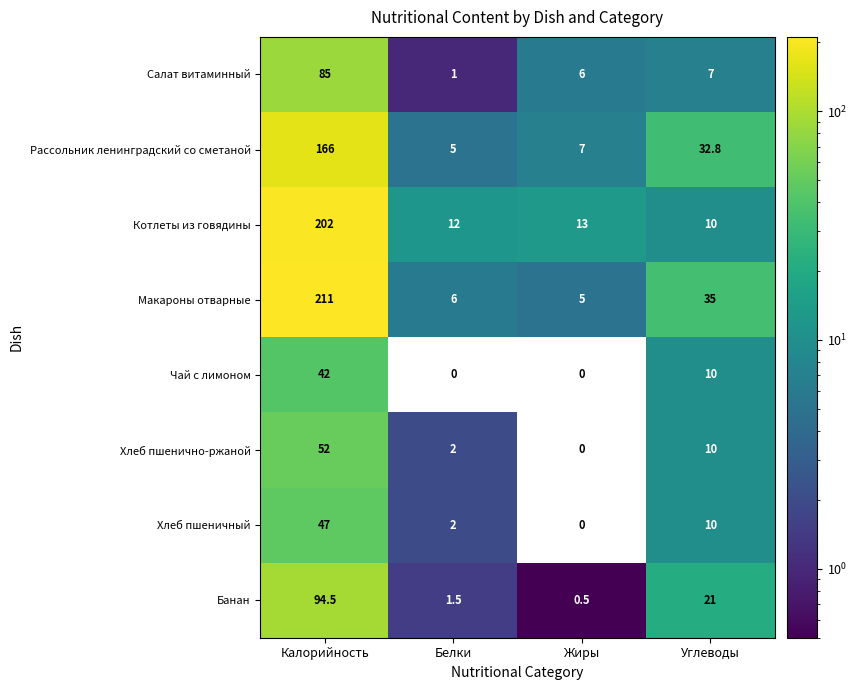

List the series in order of their peak value, lowest first.

Чай с лимоном, Хлеб пшеничный, Хлеб пшенично-ржаной, Салат витаминный, Банан, Рассольник ленинградский со сметаной, Котлеты из говядины, Макароны отварные